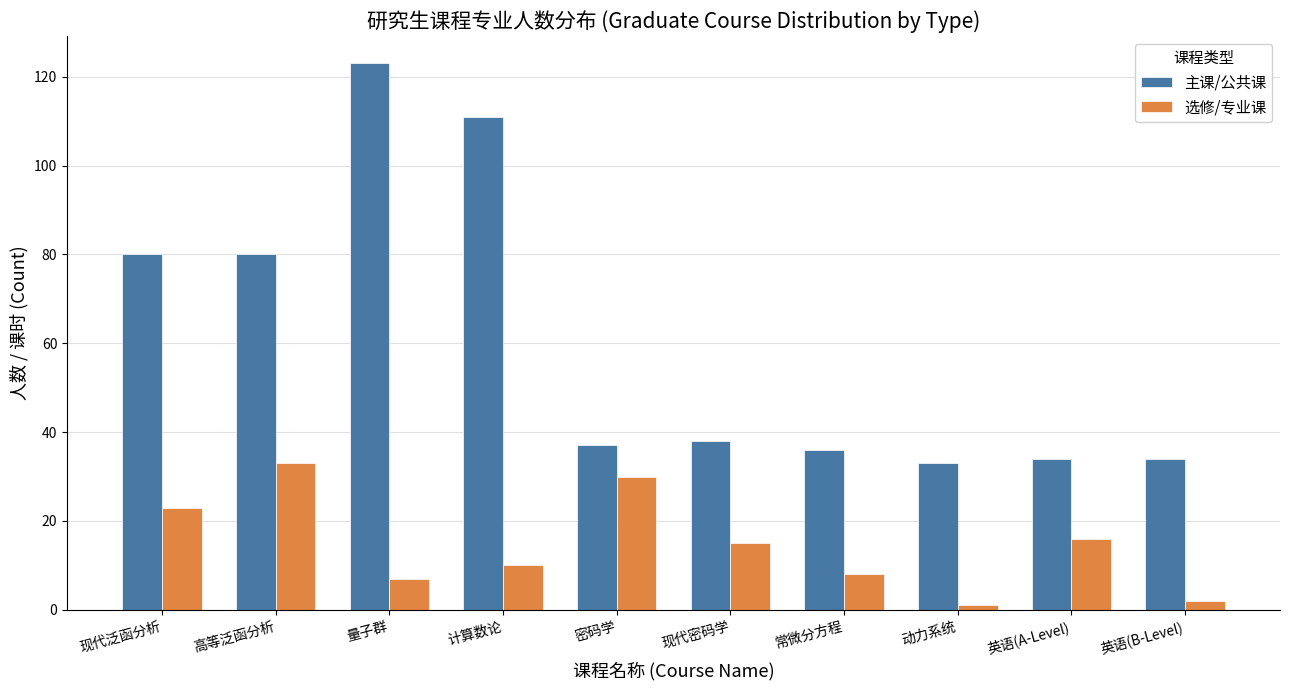

Which series has the largest range (max minus min)?

主课/公共课